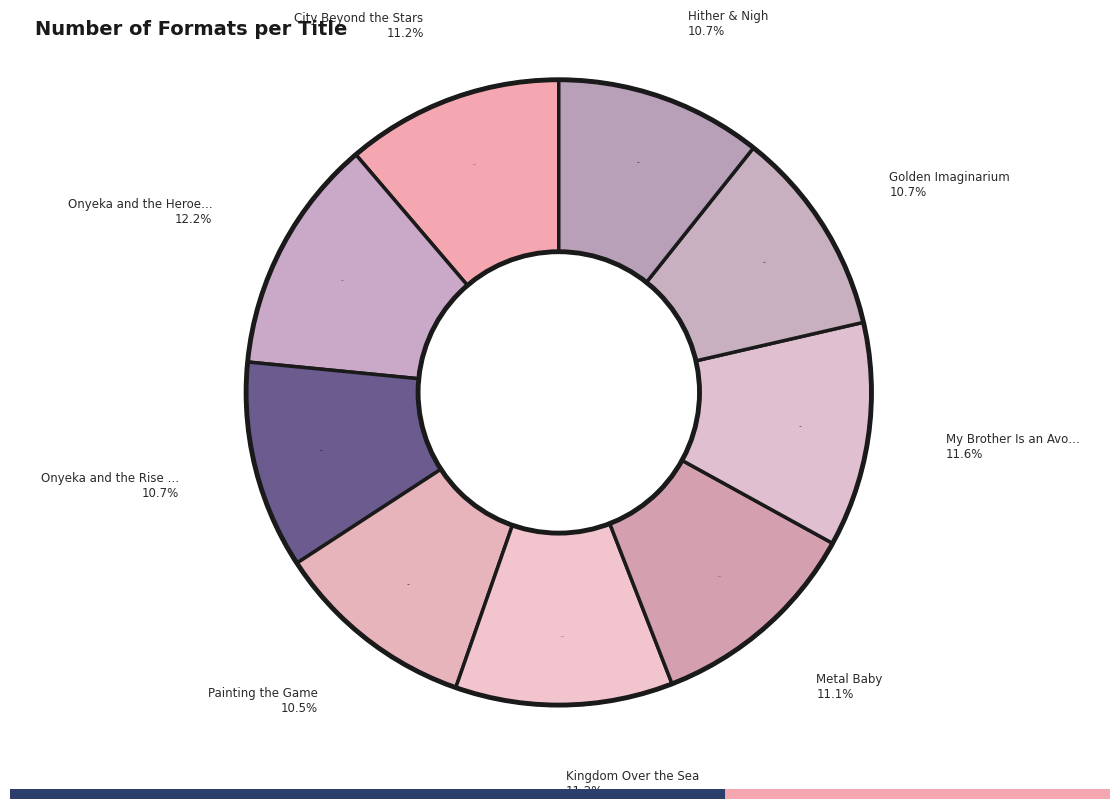

Which category has the smallest portion of the pie?

Painting the Game